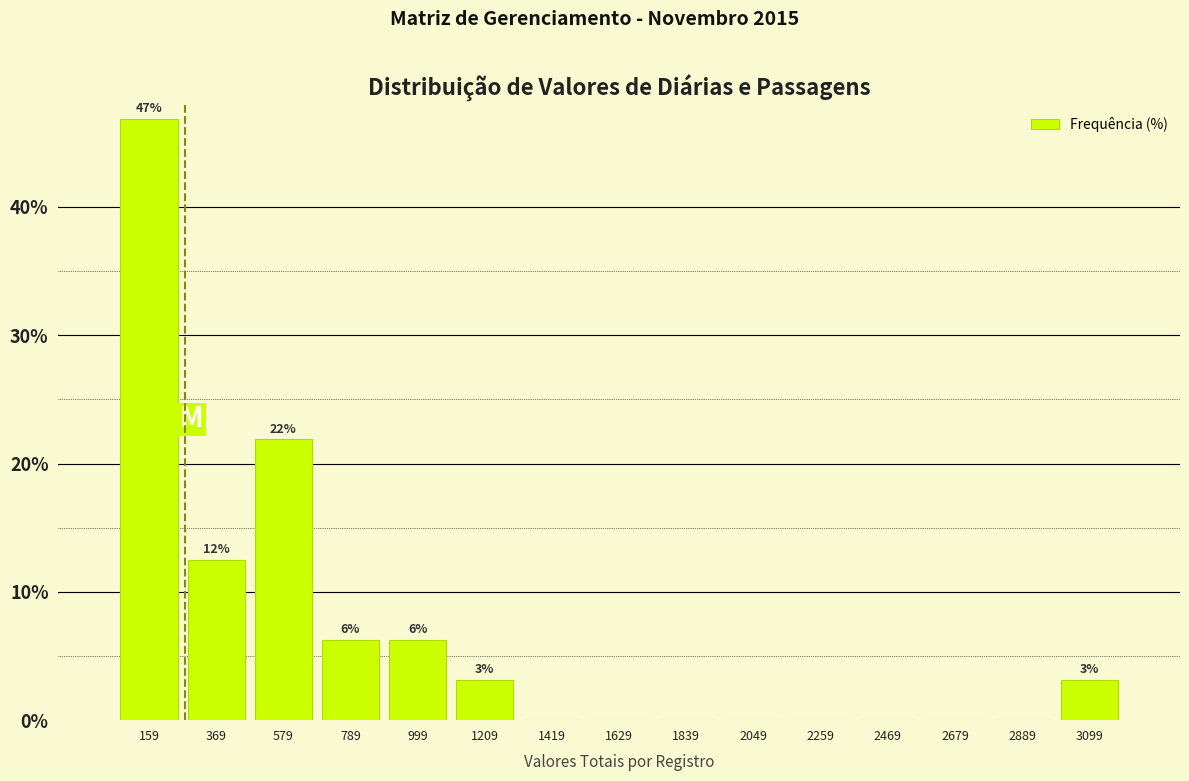

Which range on the x-axis has the tallest bar?

50 to 250